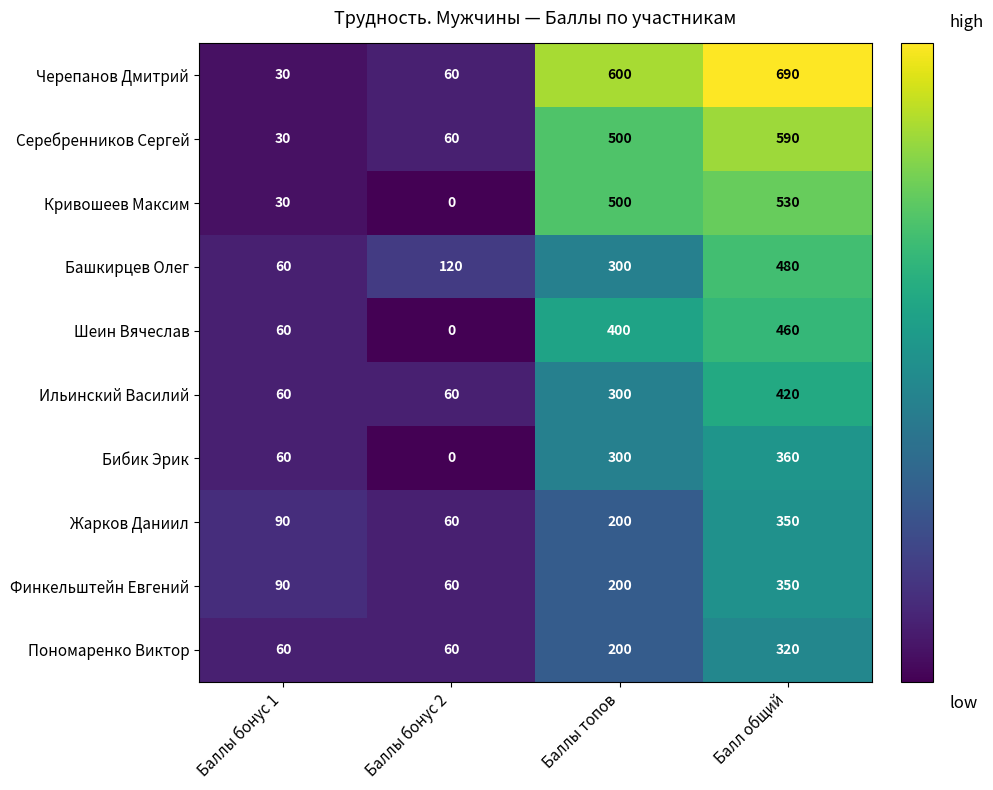

How many series are shown in this chart?

10